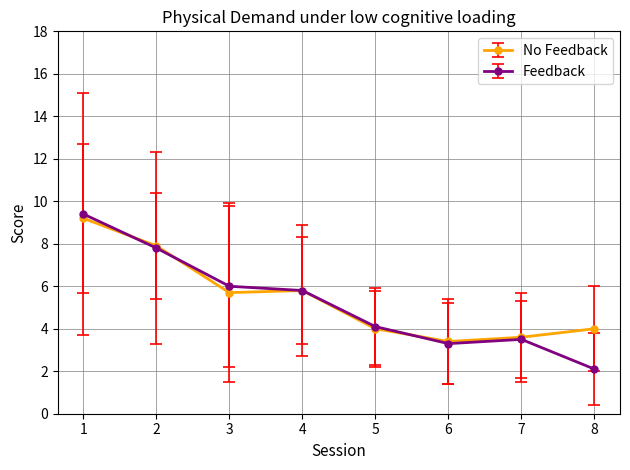

What is the total value across all series at 6?

6.7